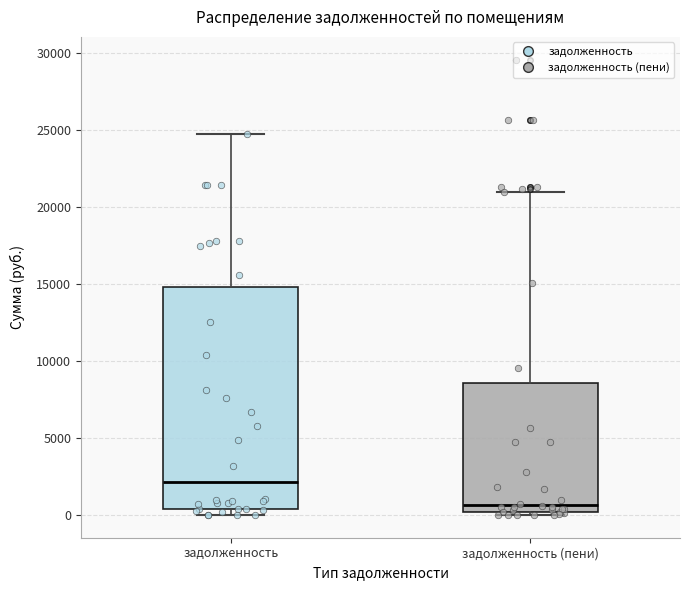

Where is the lower edge of the box for задолженность on the y-axis? The values are not printed on the chart, so give them approximately, as read against the axis.

500